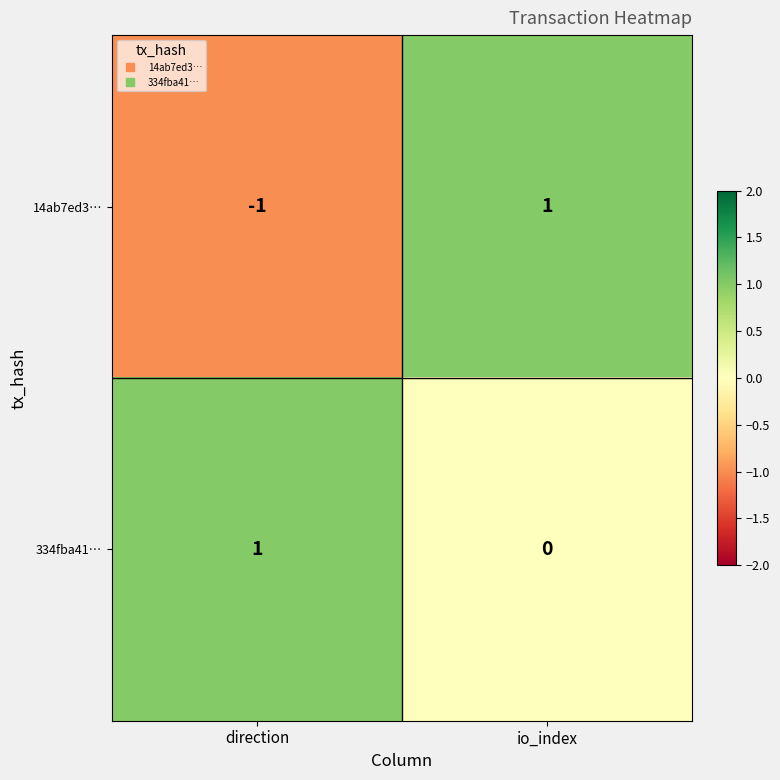

Between direction and io_index, which series saw the biggest shift?

14ab7ed3…